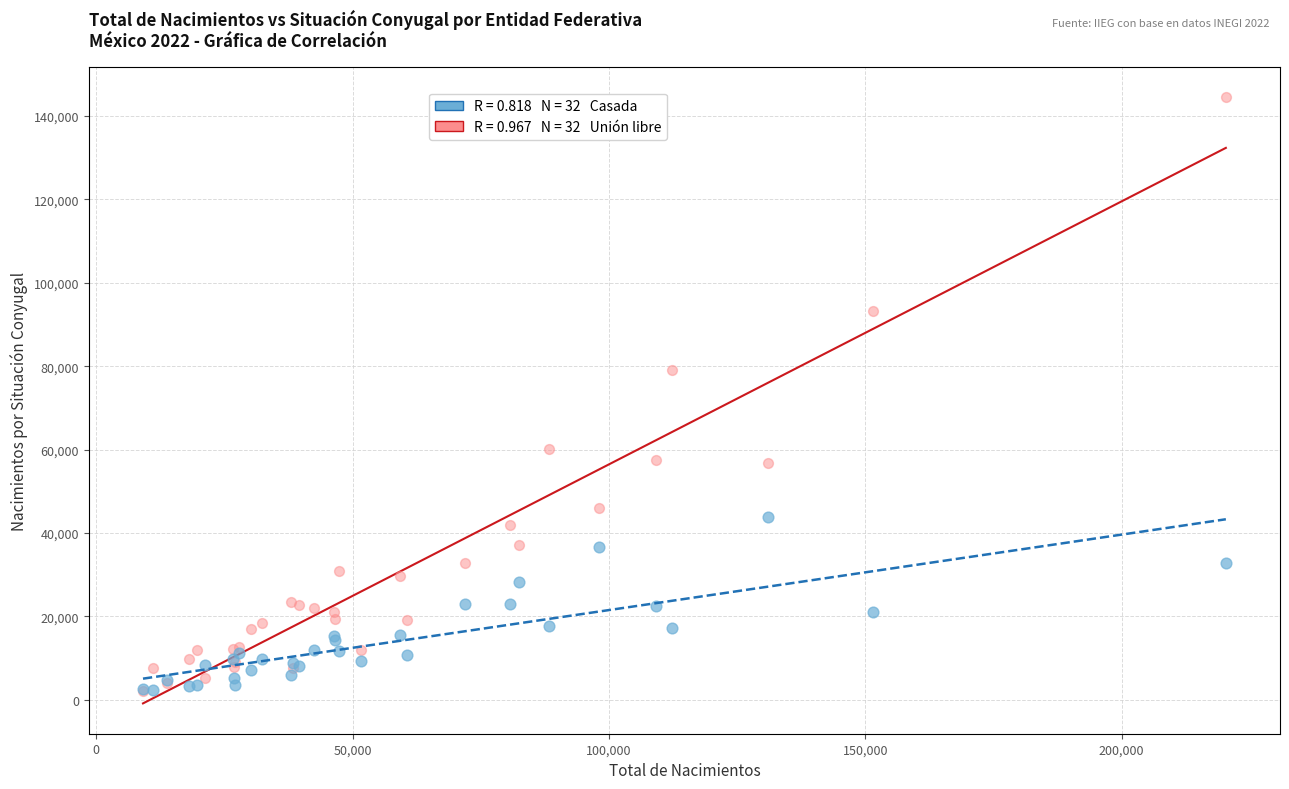

Across all series, what Y value is closest to 73338?

79192